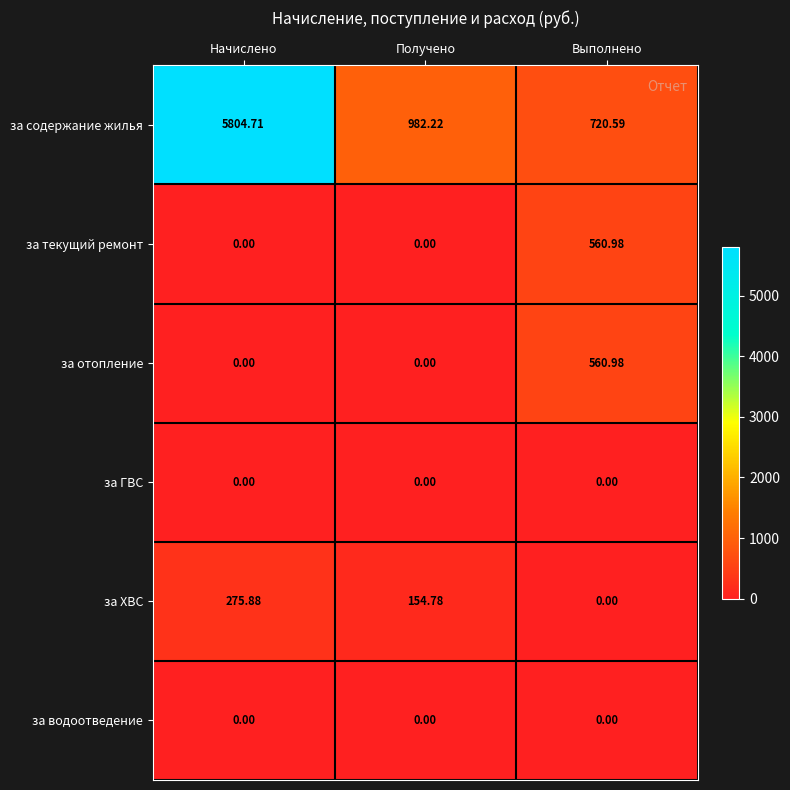

What is the spread (max minus min) of values at Получено?

982.2